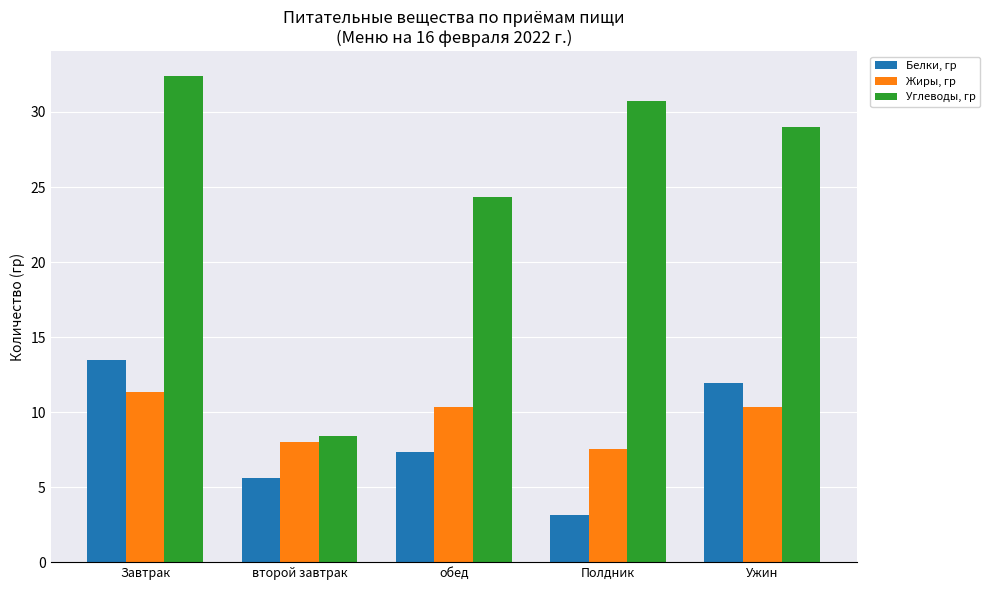

What is the minimum value shown in the chart?

3.1